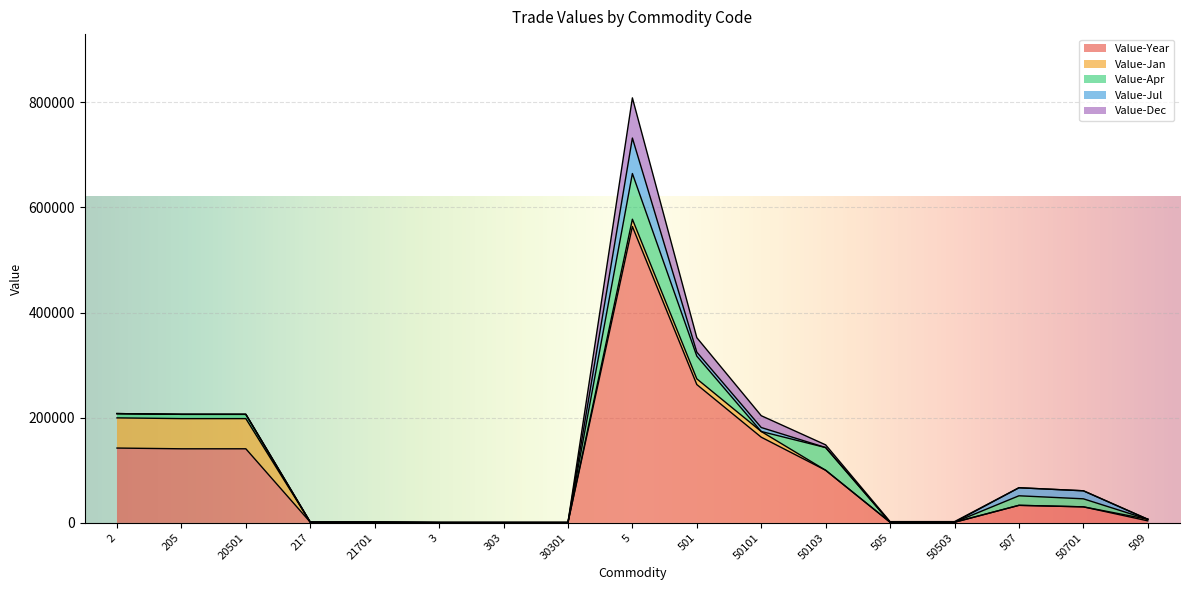

True or false: Value-Jan and Value-Dec cross at least once.

False